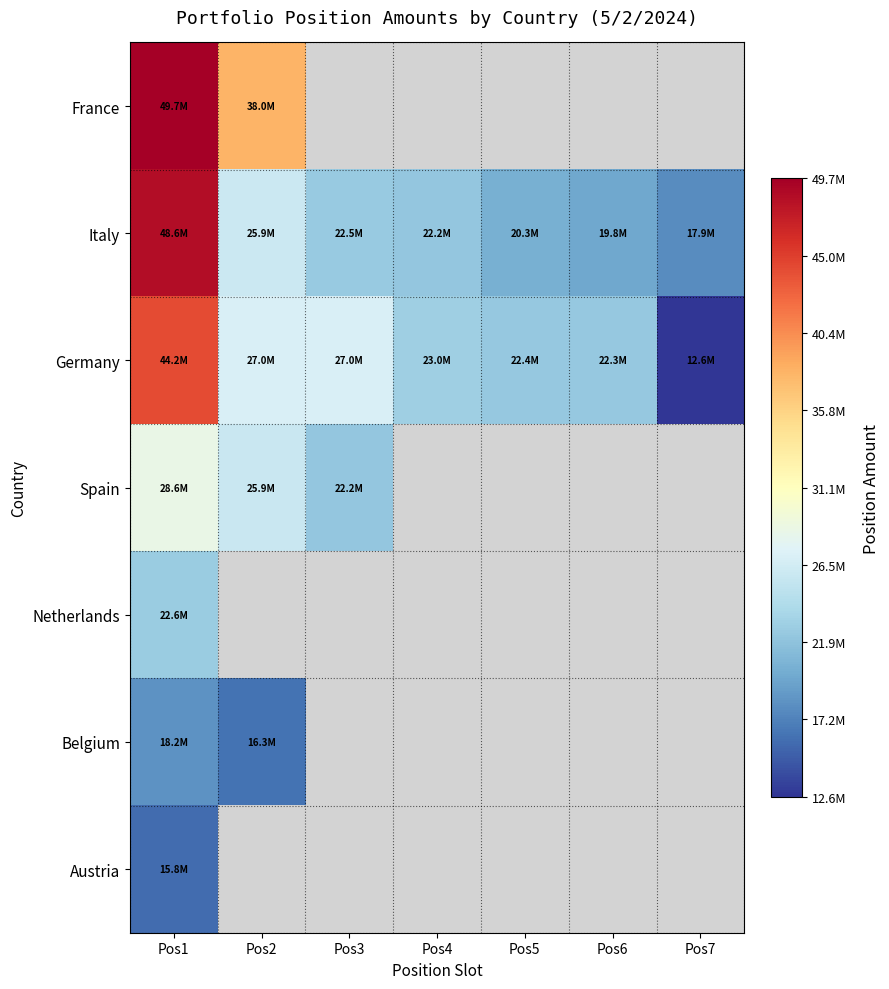

At which category is the sum across all series the highest?

Pos1